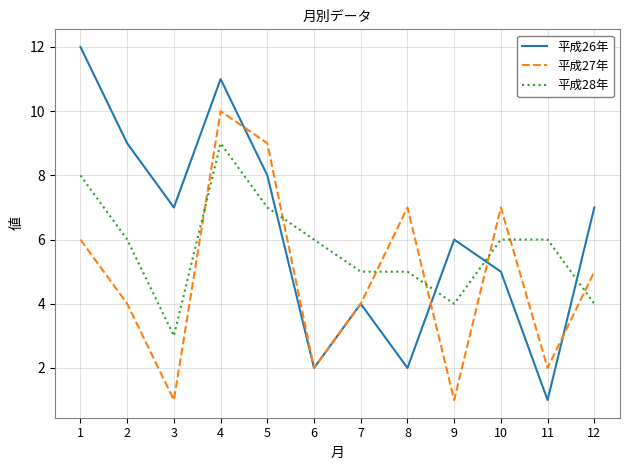

At which label does 平成26年 reach its minimum?

11